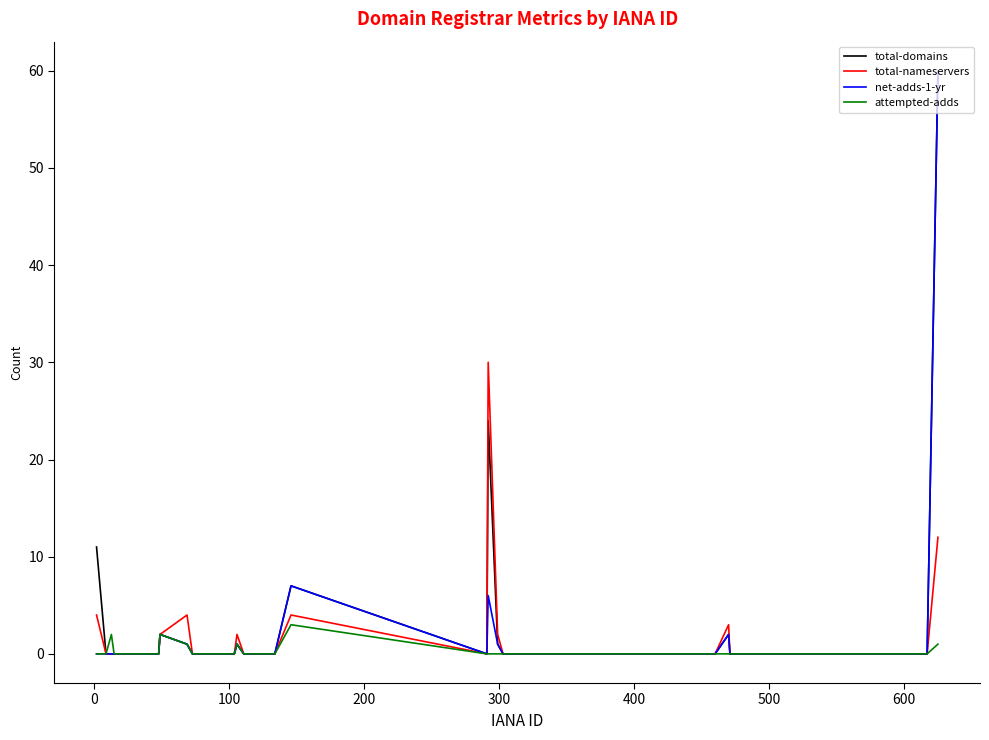

What is the maximum value for total-domains?

60